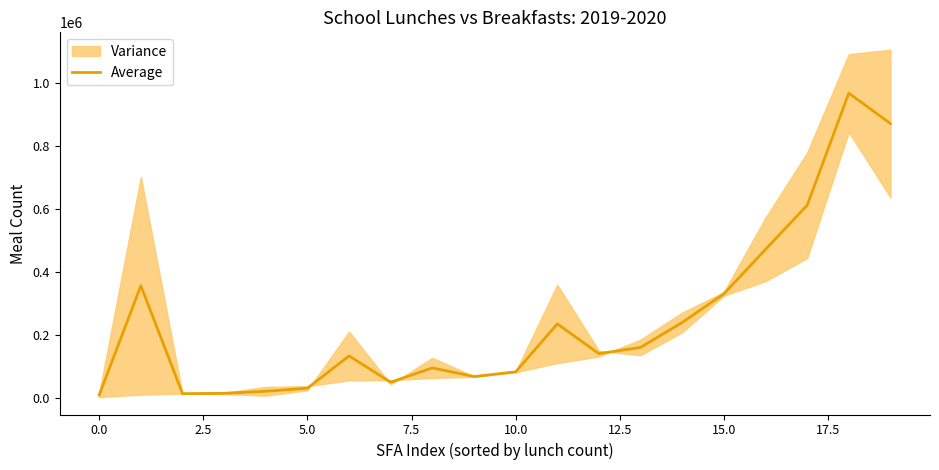

Which category has the highest value across all series?

18